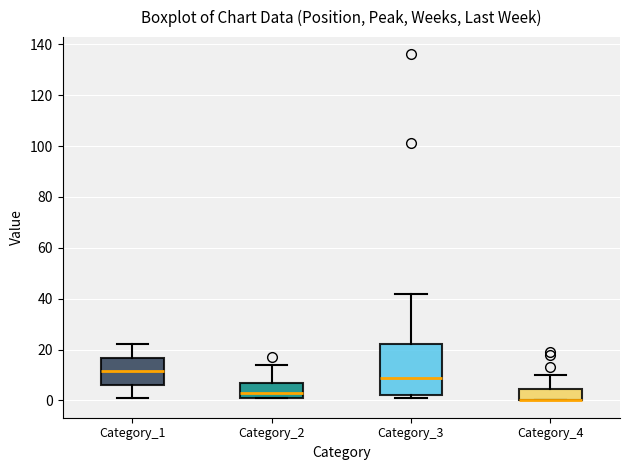

Where is the lower edge of the box for Category_3 on the y-axis? The values are not printed on the chart, so give them approximately, as read against the axis.

2